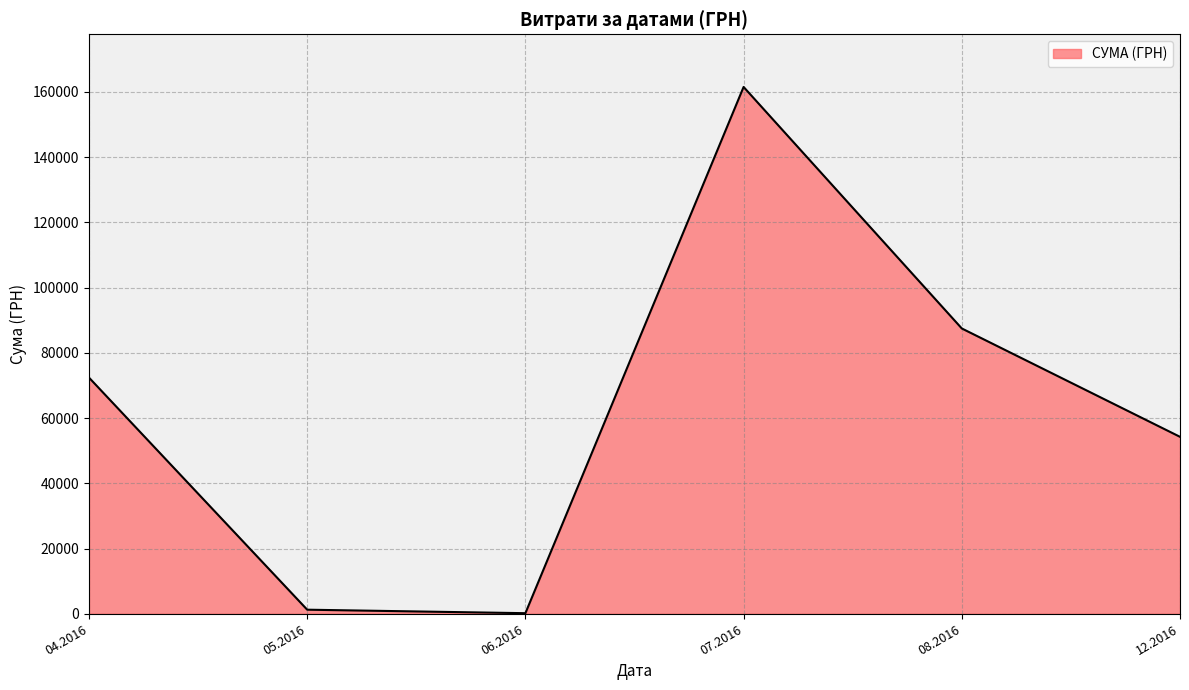

Is it true that the value at 12.2016 is 54252.0?

True